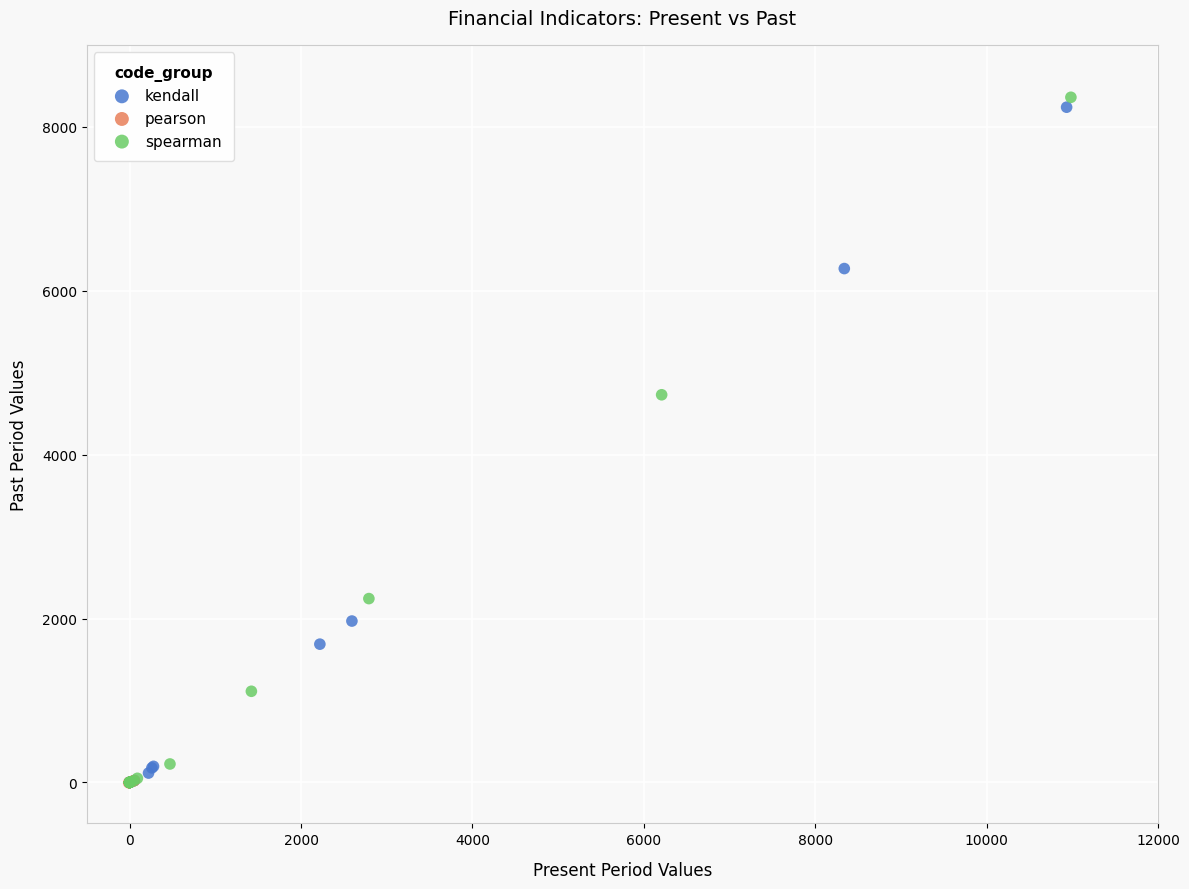

Which series contains the highest Y value?

spearman